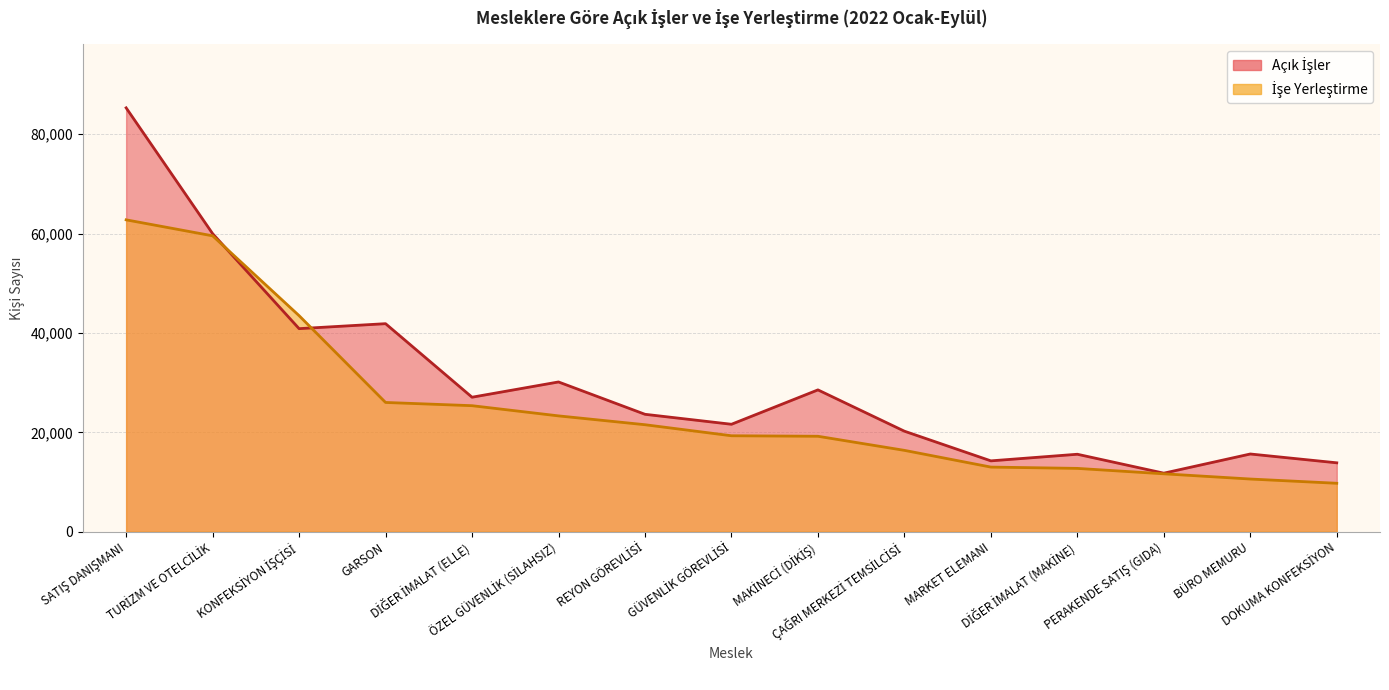

What is the difference between the İşe Yerleştirme values at REYON GÖREVLİSİ and KONFEKSİYON İŞÇİSİ?

21951